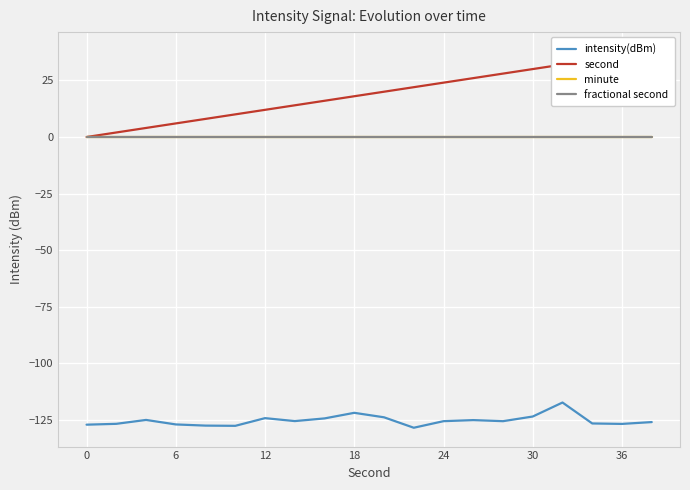

What is the sum of all second values?

380.0